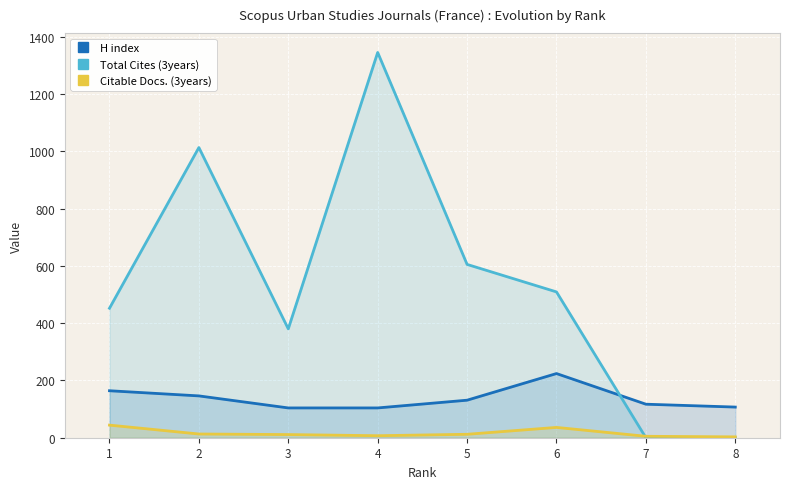

Which series has the largest total across all categories?

Total Cites (3years)